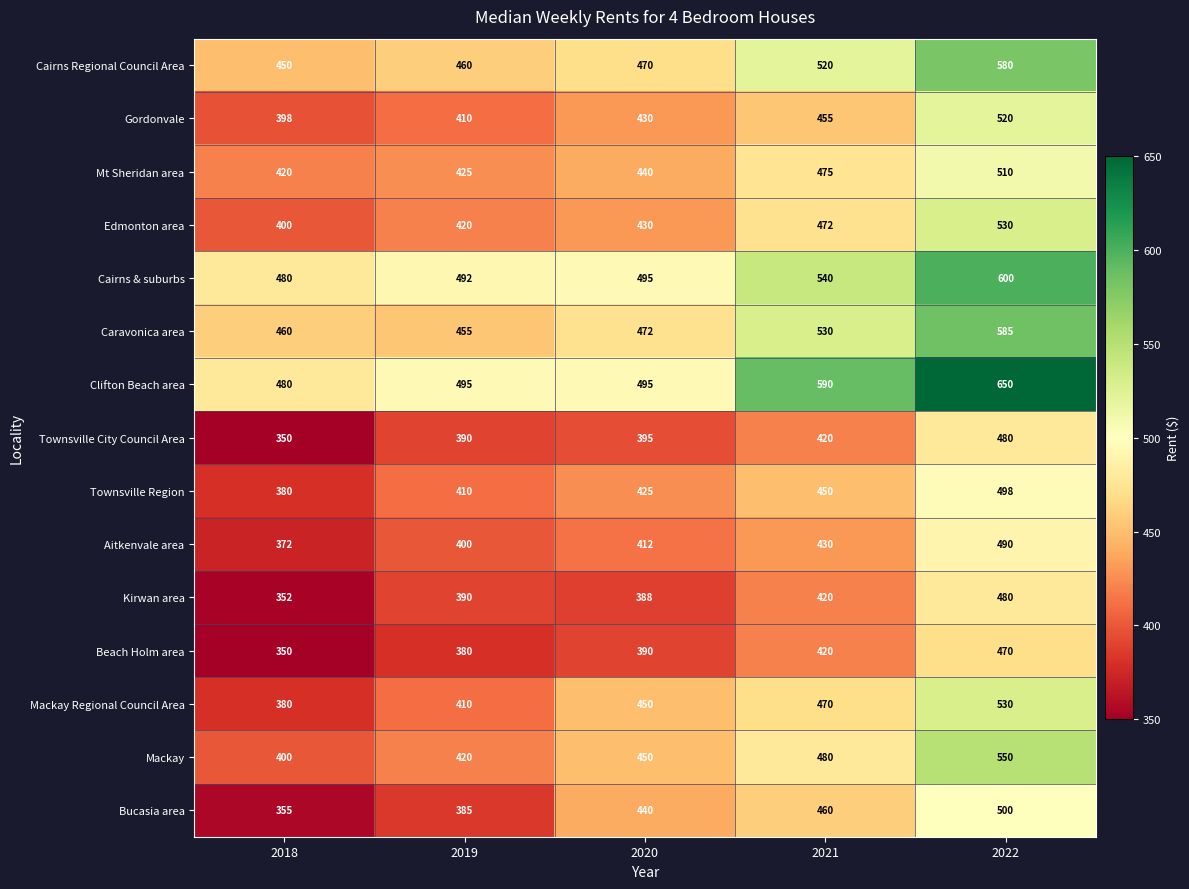

What is the maximum value shown in the chart?

650